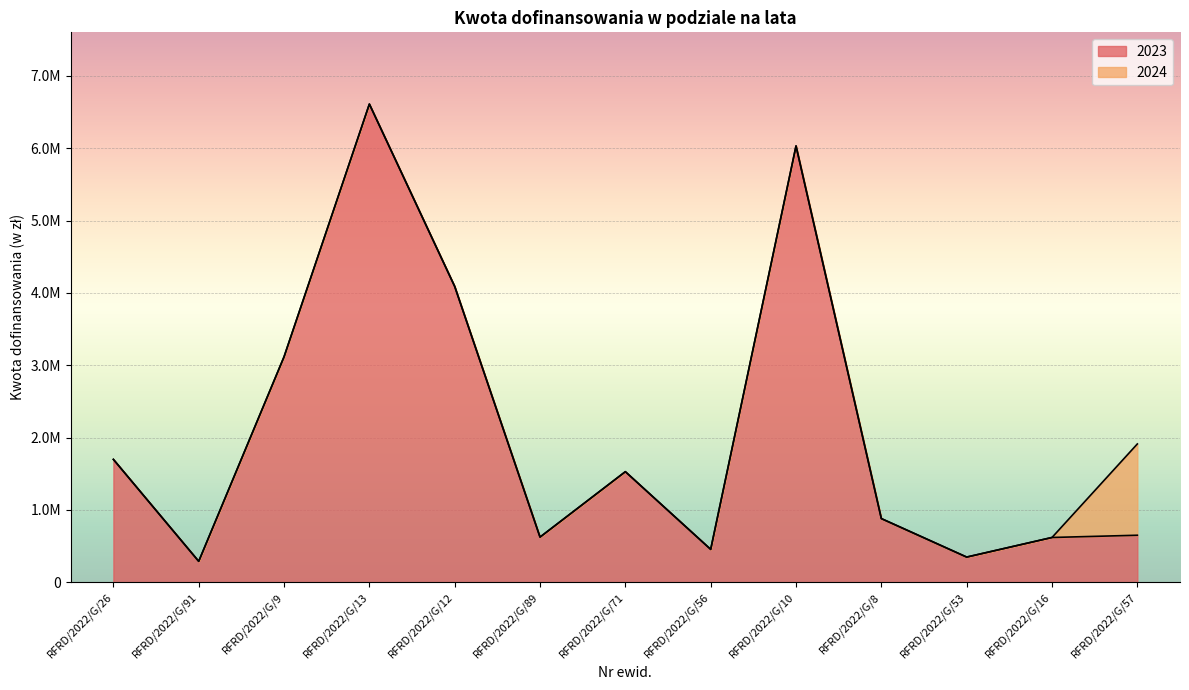

How many points are higher than both their immediate neighbors (excluding endpoints)?

3